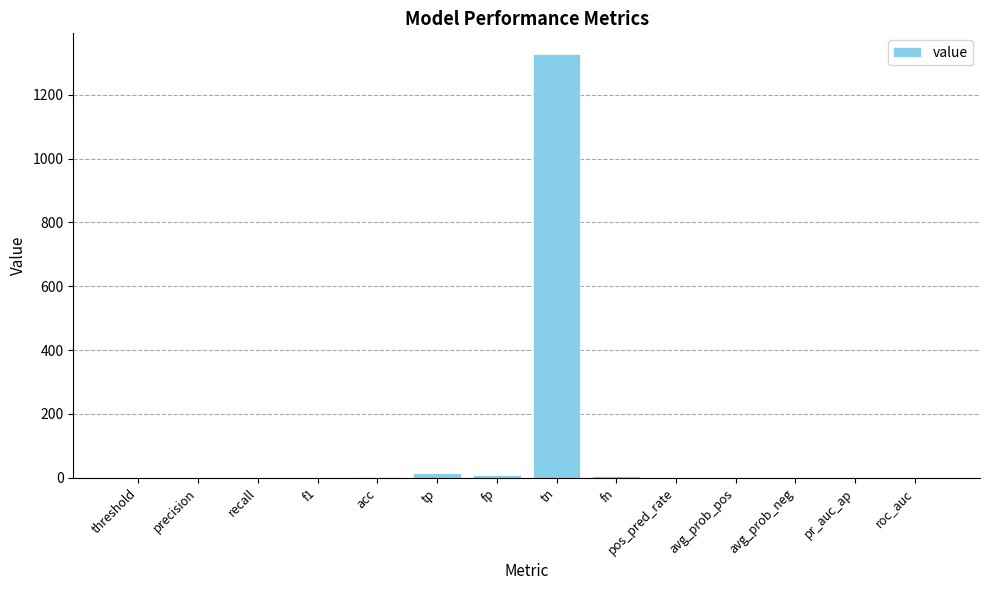

Which has a higher value, f1 or tn?

tn